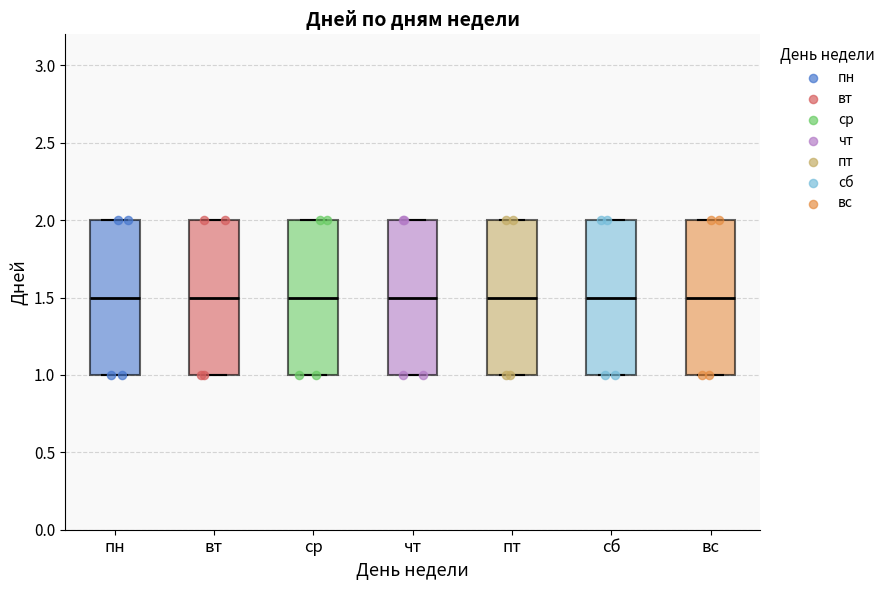

Where is the lower edge of the box for вс on the y-axis? The values are not printed on the chart, so give them approximately, as read against the axis.

1.0